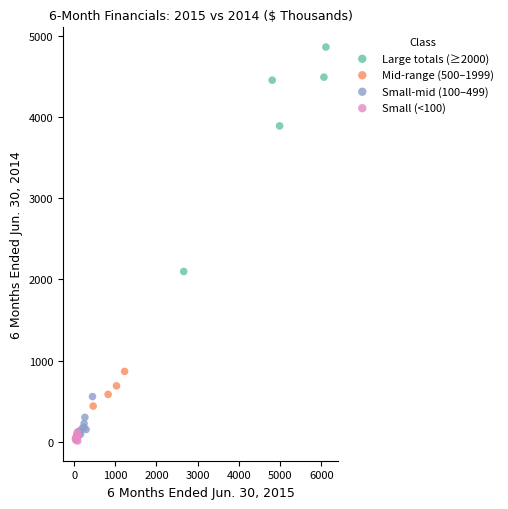

Which series has the largest Y range (max minus min)?

Large totals (≥2000)